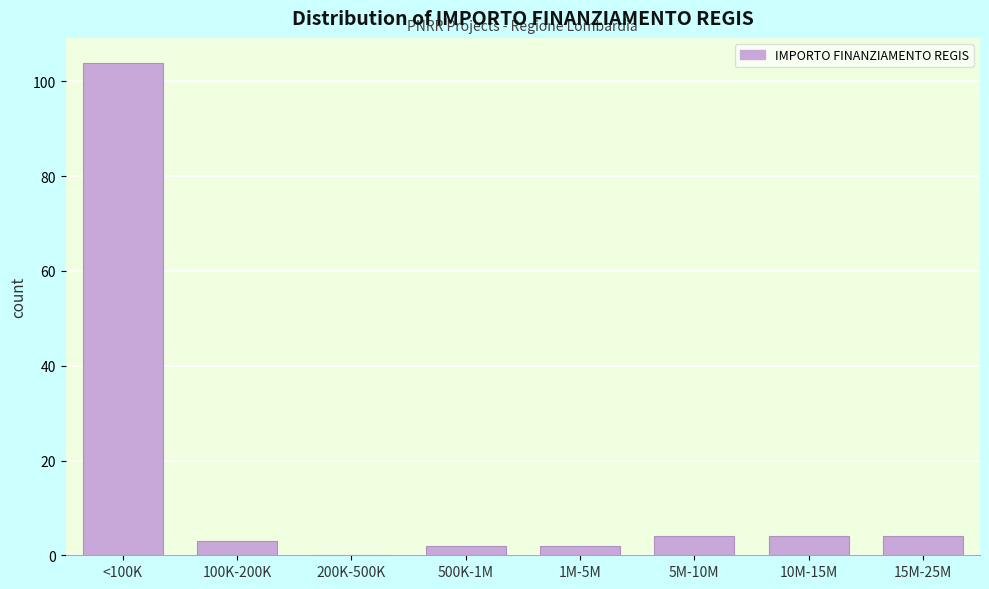

Reading right to left, list all the values displayed in this chart.

15M-25M=4	10M-15M=4	5M-10M=4	1M-5M=2	500K-1M=2	200K-500K=0	100K-200K=3	<100K=104